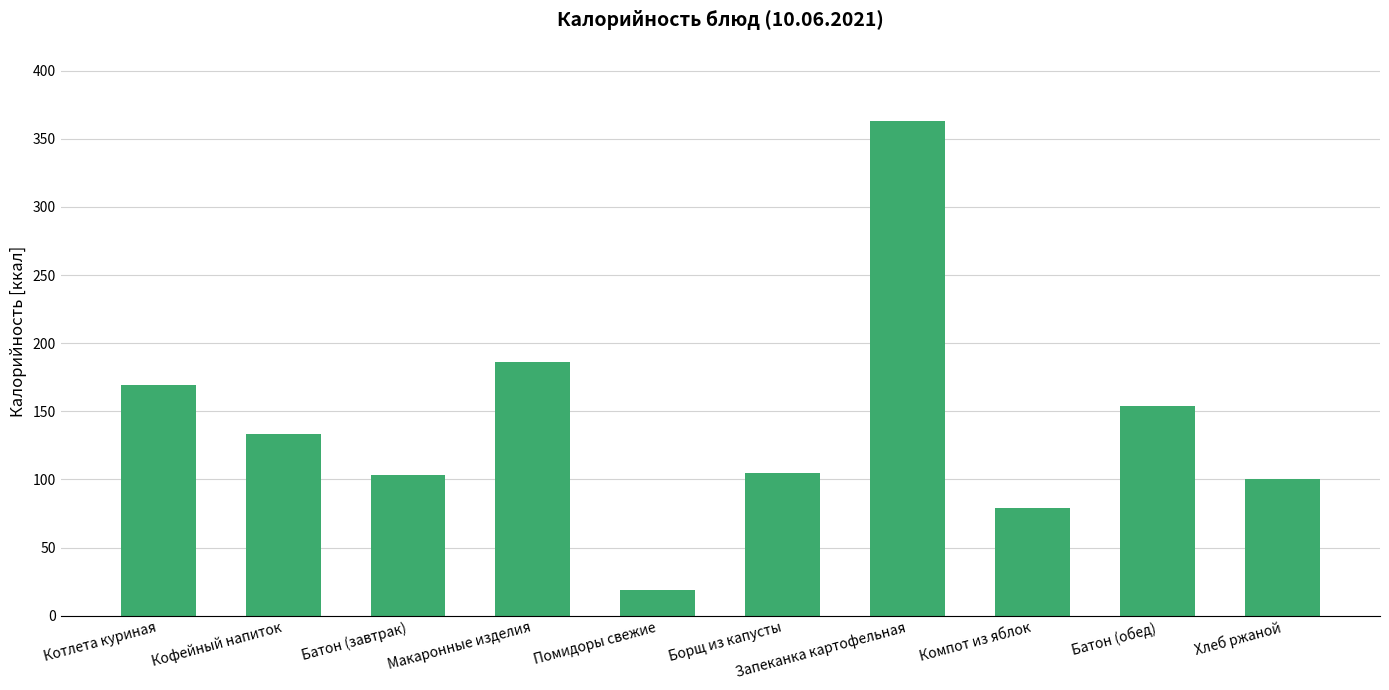

What is the change in value from Кофейный напиток to Помидоры свежие?

-114